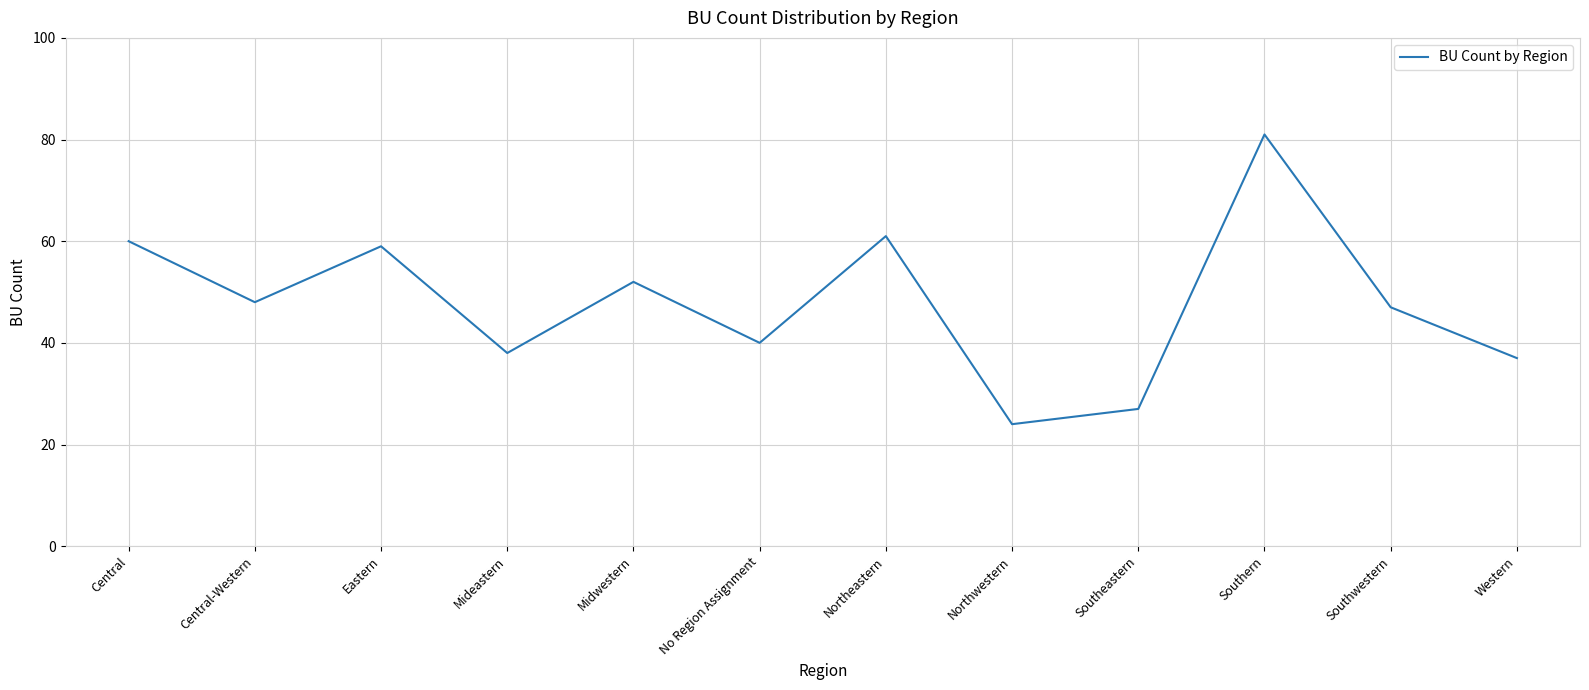

Where is the first local minimum?

Central-Western